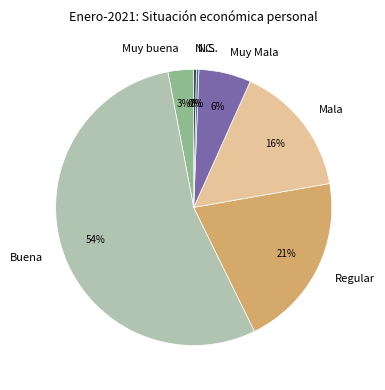

How many segments does this pie chart have?

7